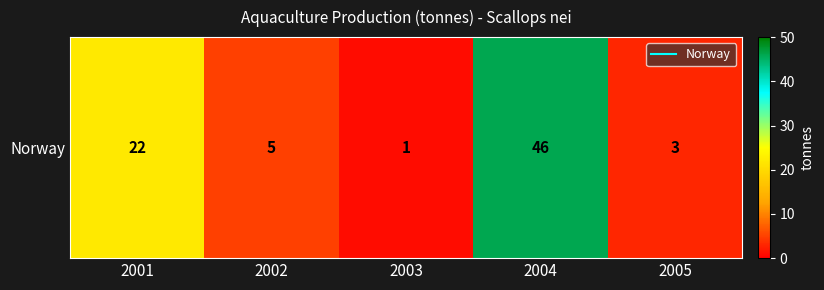

Reading left to right, extract all data points from this chart.

2001=22	2002=5	2003=1	2004=46	2005=3